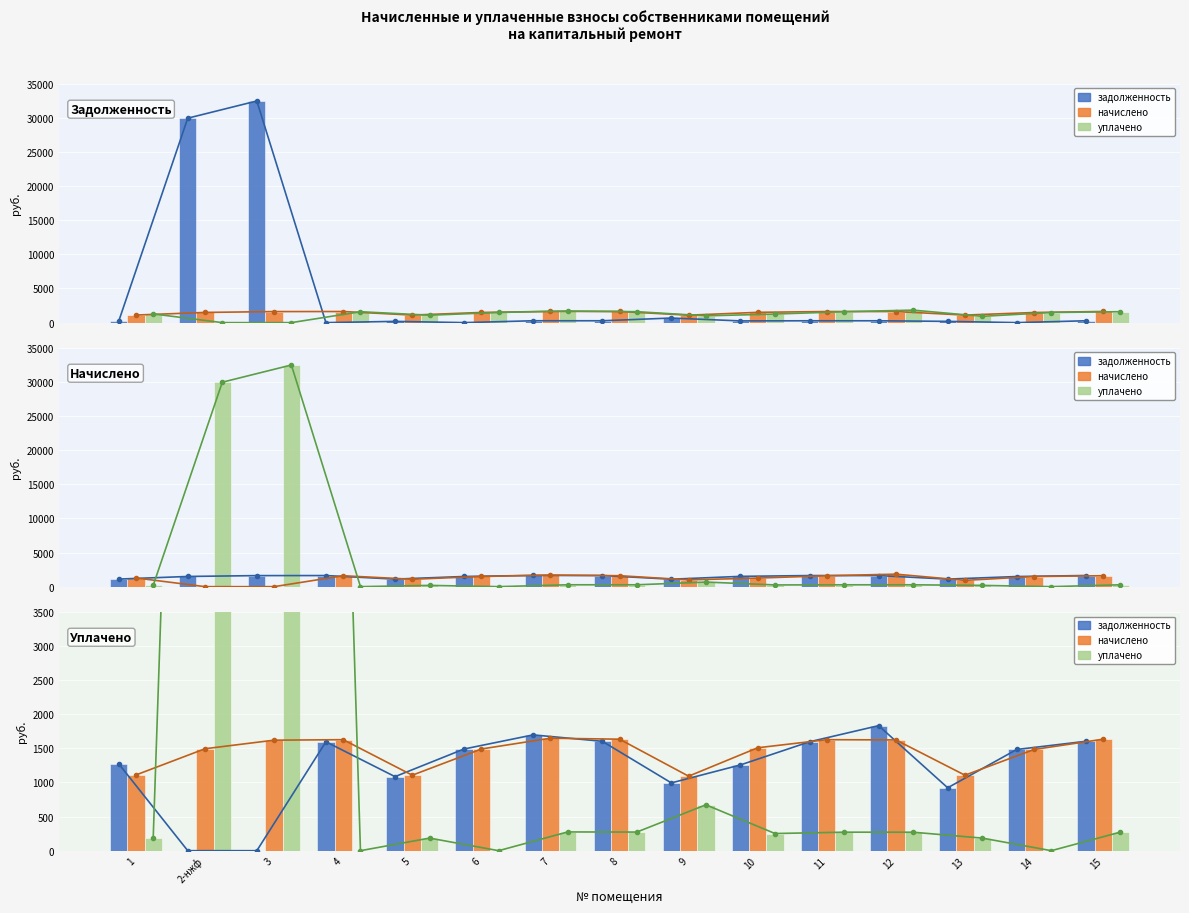

Are the bars grouped side by side (vs. stacked)?

Yes